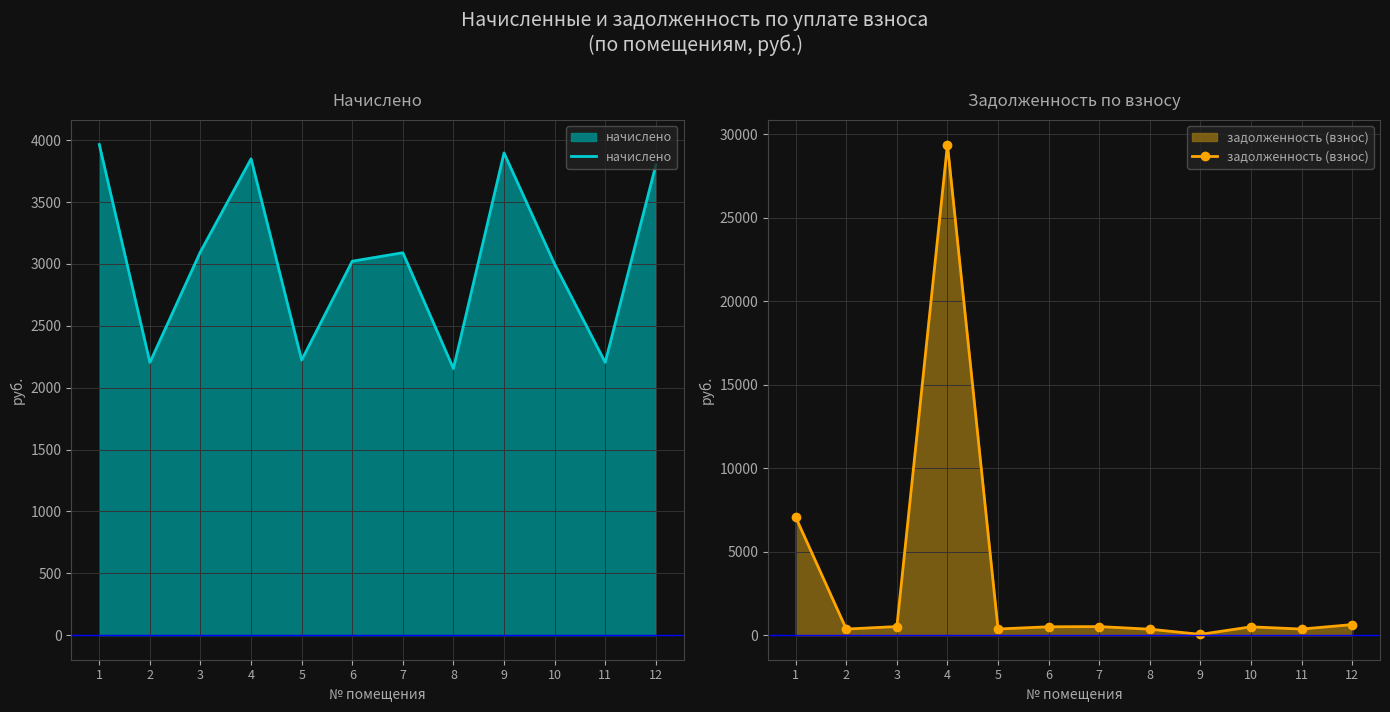

What is the total value across all series at 11?

2571.9